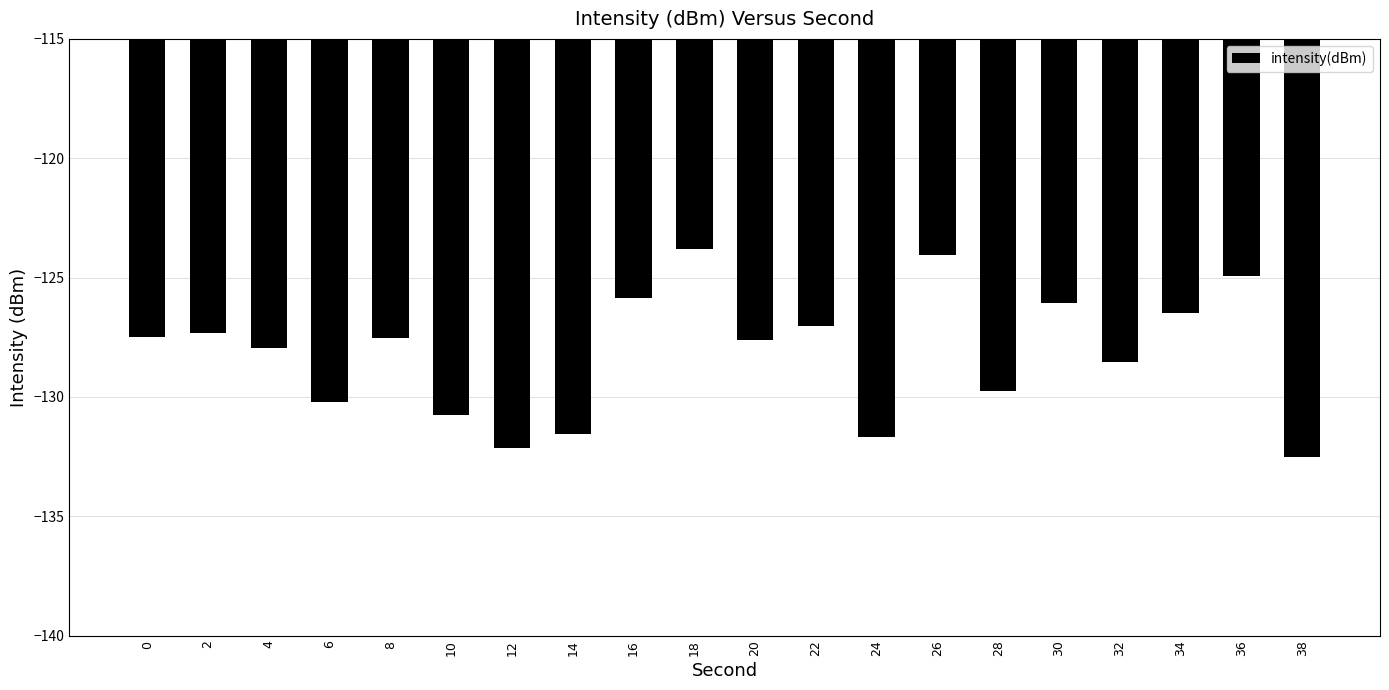

What is the difference between the maximum and second lowest values?

8.3